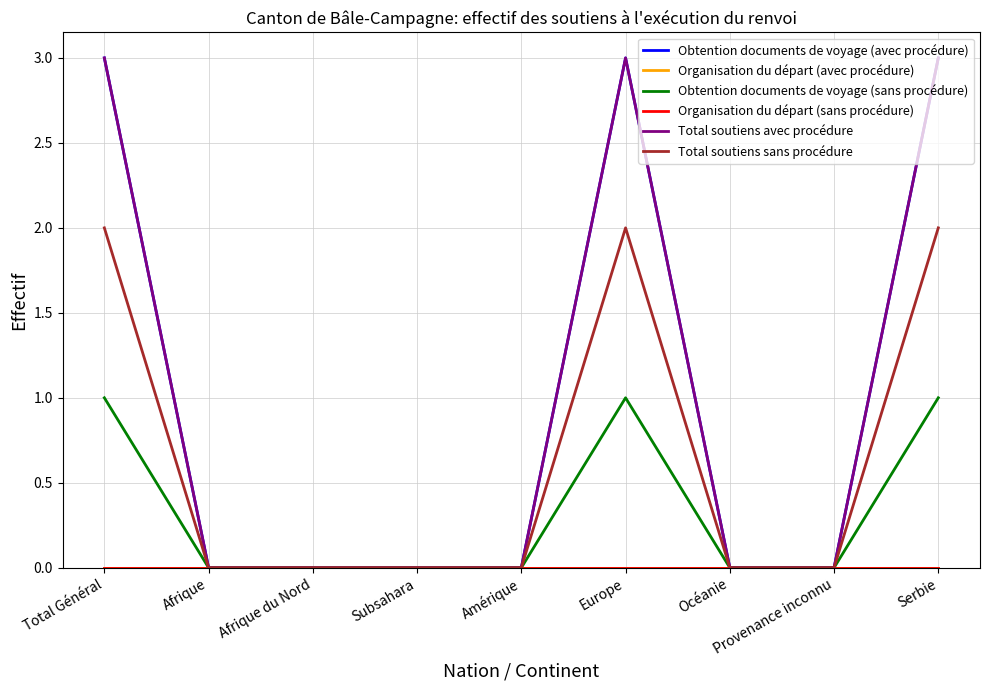

Is the value of Organisation du départ (avec procédure) at Subsahara greater than the value of Obtention documents de voyage (avec procédure) at Afrique?

No